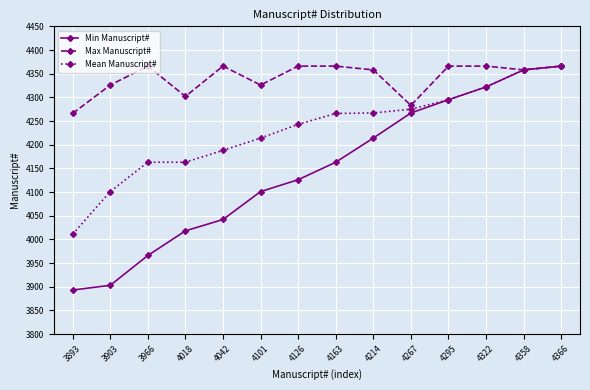

Read the Min Manuscript# value at 4042, to the nearest 50.

4050